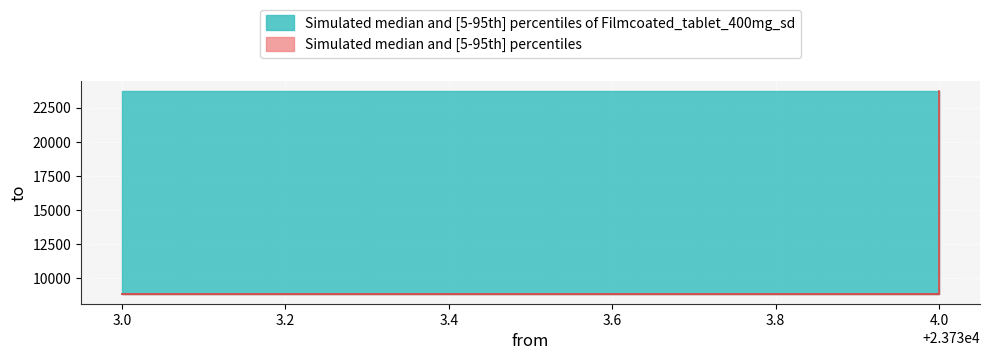

At which label is the value closest to 16290?

3.0